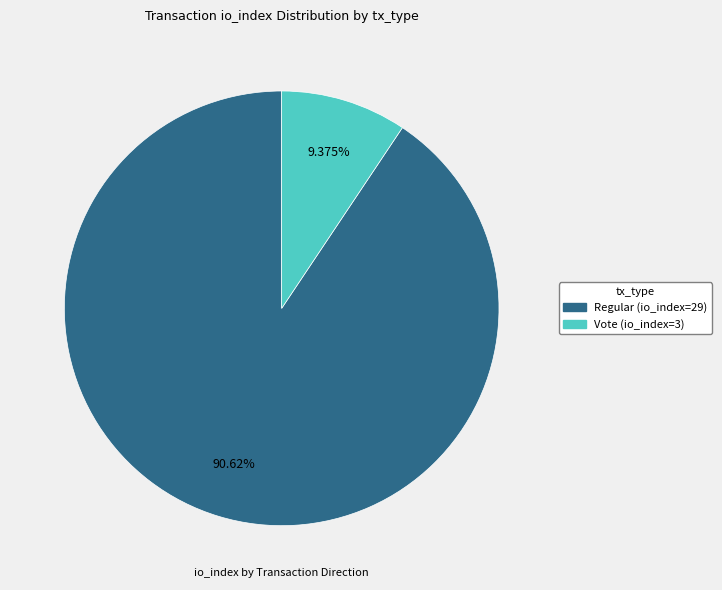

How many segments does this pie chart have?

2